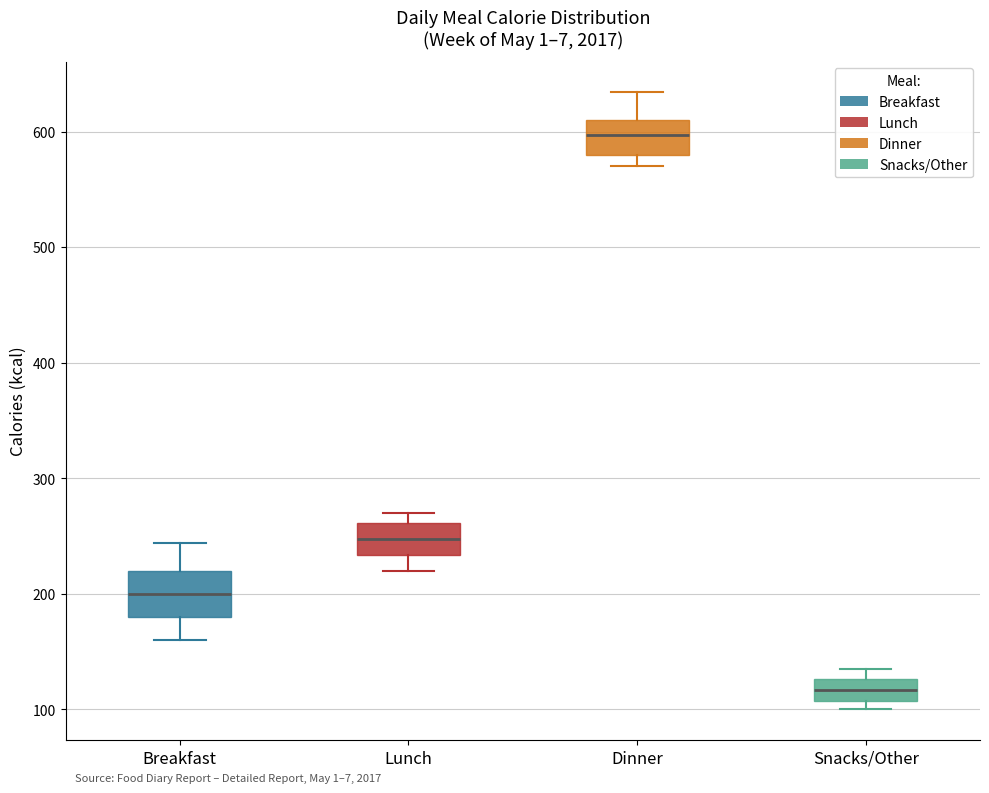

Which box has the highest median line?

Dinner